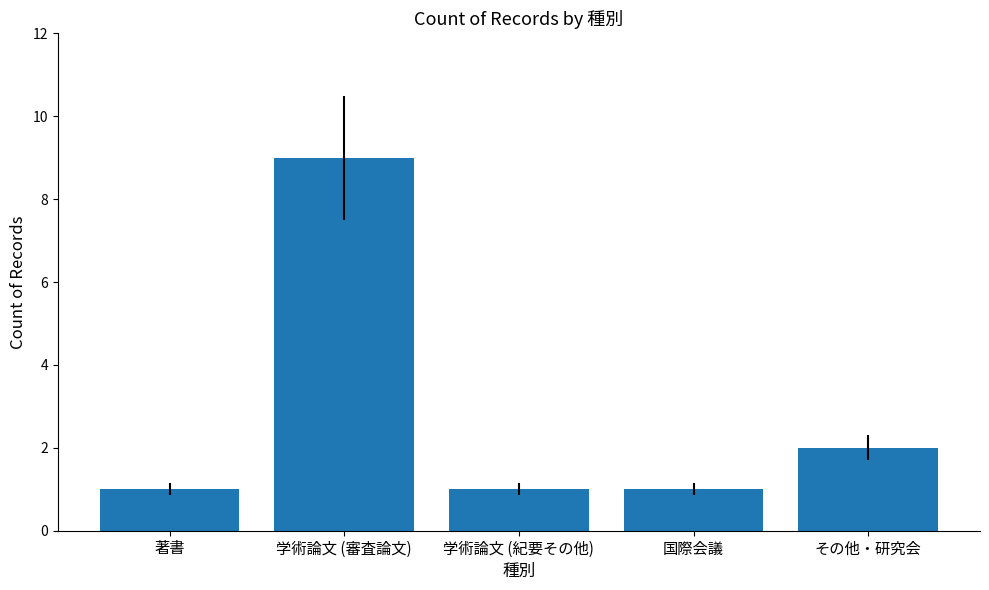

Reading left to right, transcribe all the data shown in this chart.

1	9	1	1	2